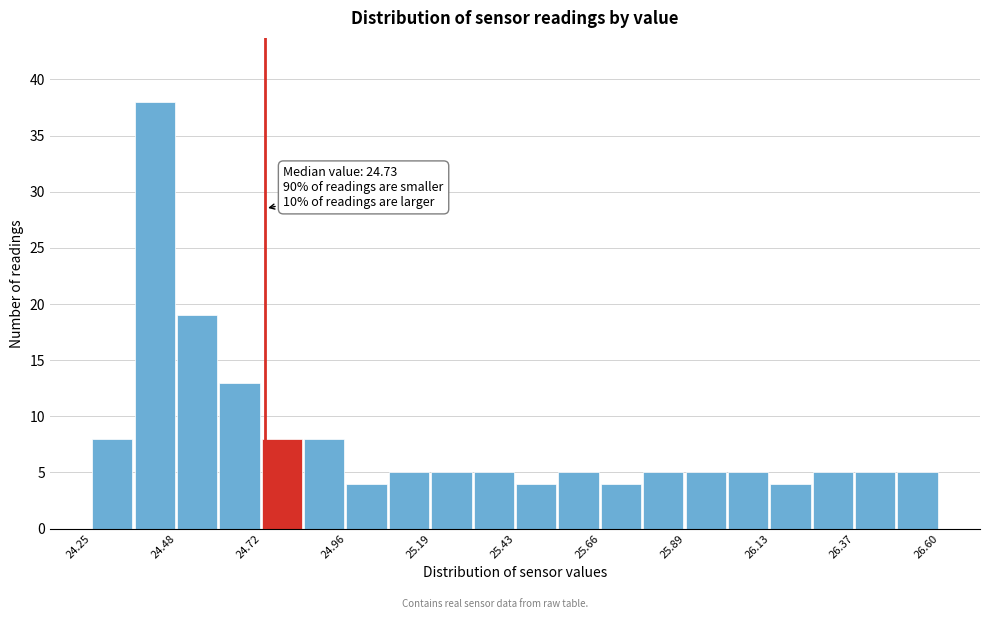

Around what value on the x-axis is the tallest bar? Give the approximate position of its centre, as read against the axis.

24.40